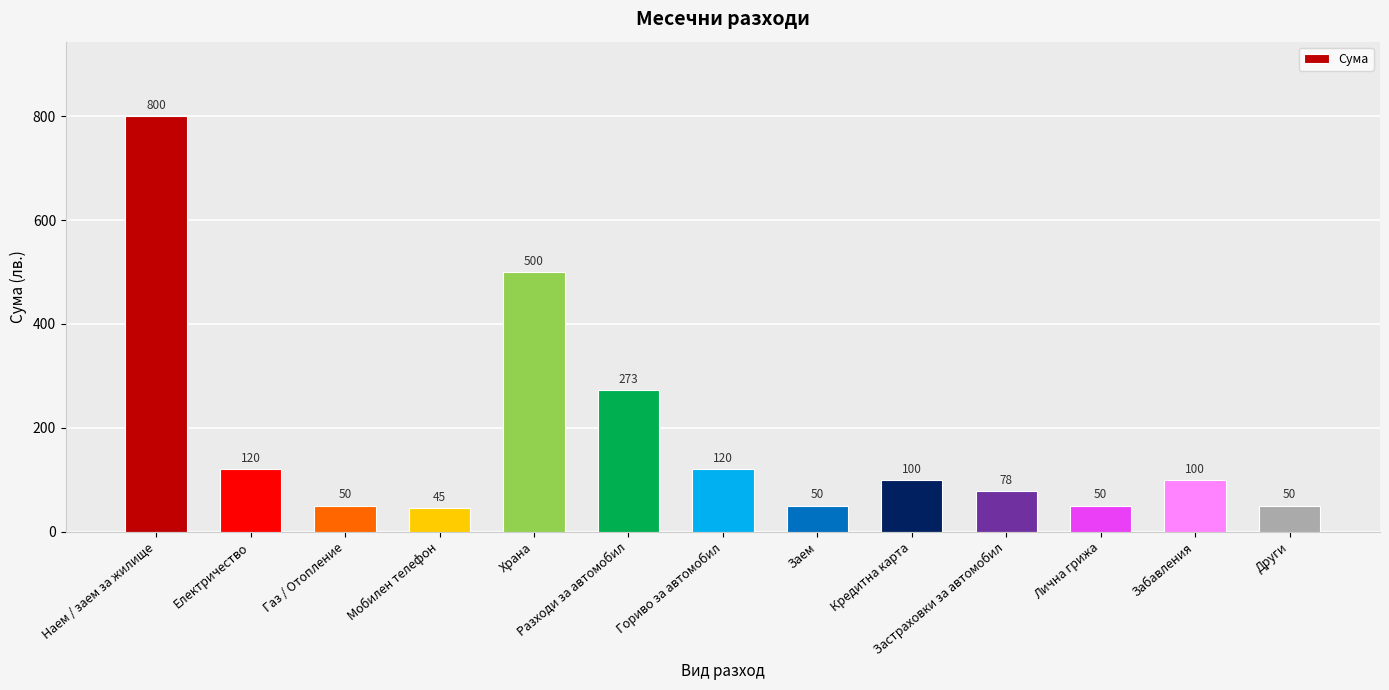

How many distinct data groups are displayed?

1